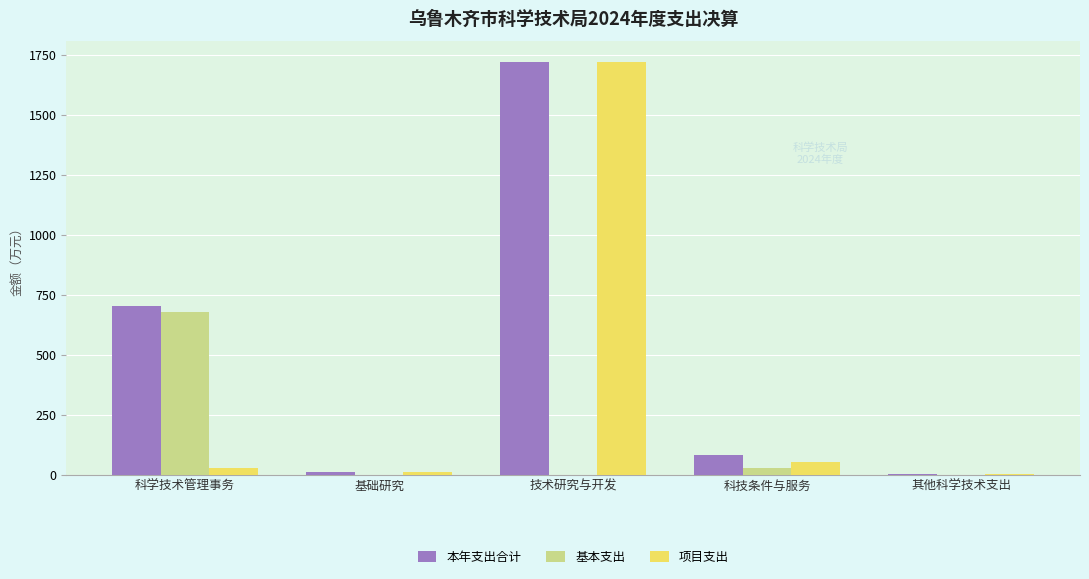

What is the maximum value shown in the chart?

1719.9